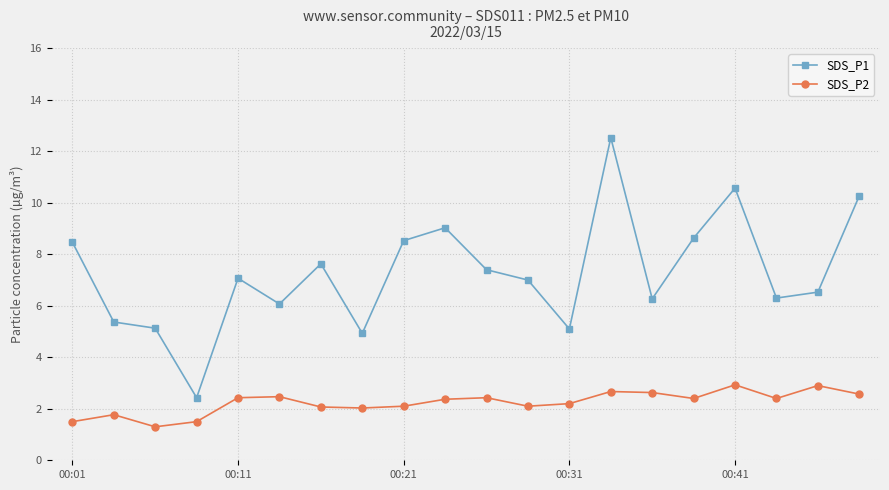

What is the difference between the maximum and minimum values in the SDS_P2 series?

1.6